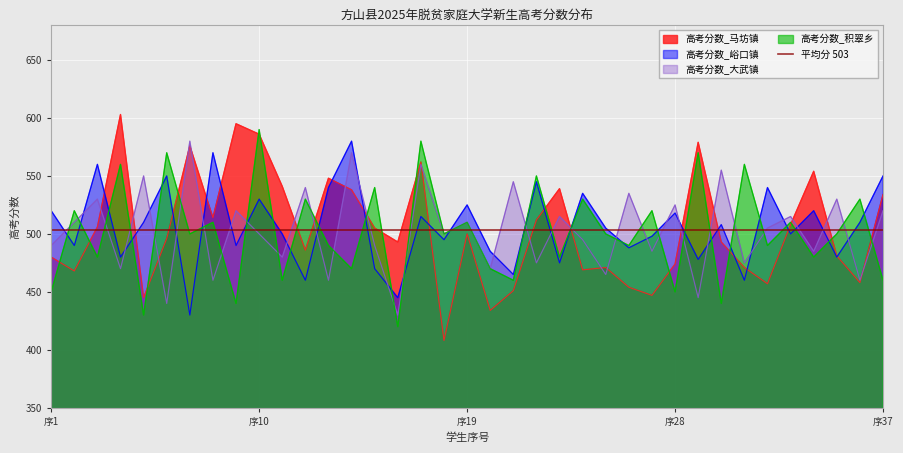

What is the sum of the 高考分数_峪口镇 values at 32 and 14?

1120